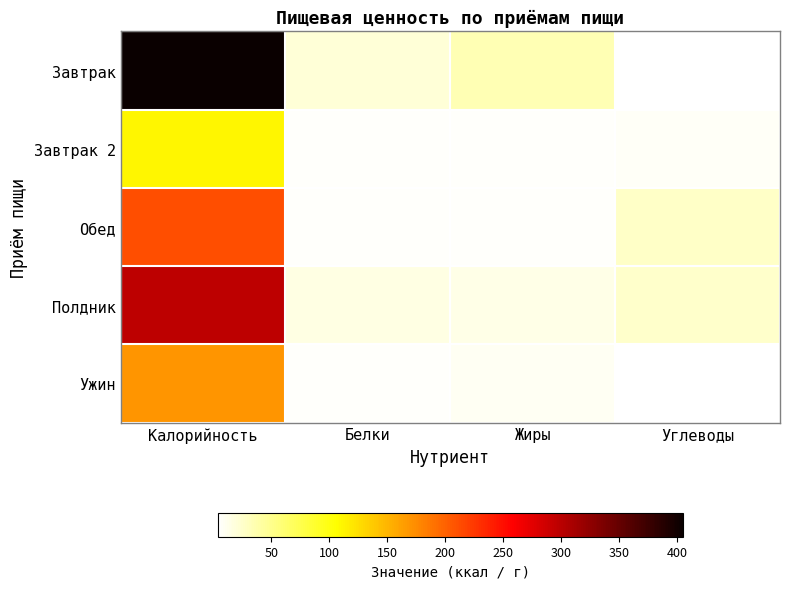

How many distinct data groups are displayed?

5